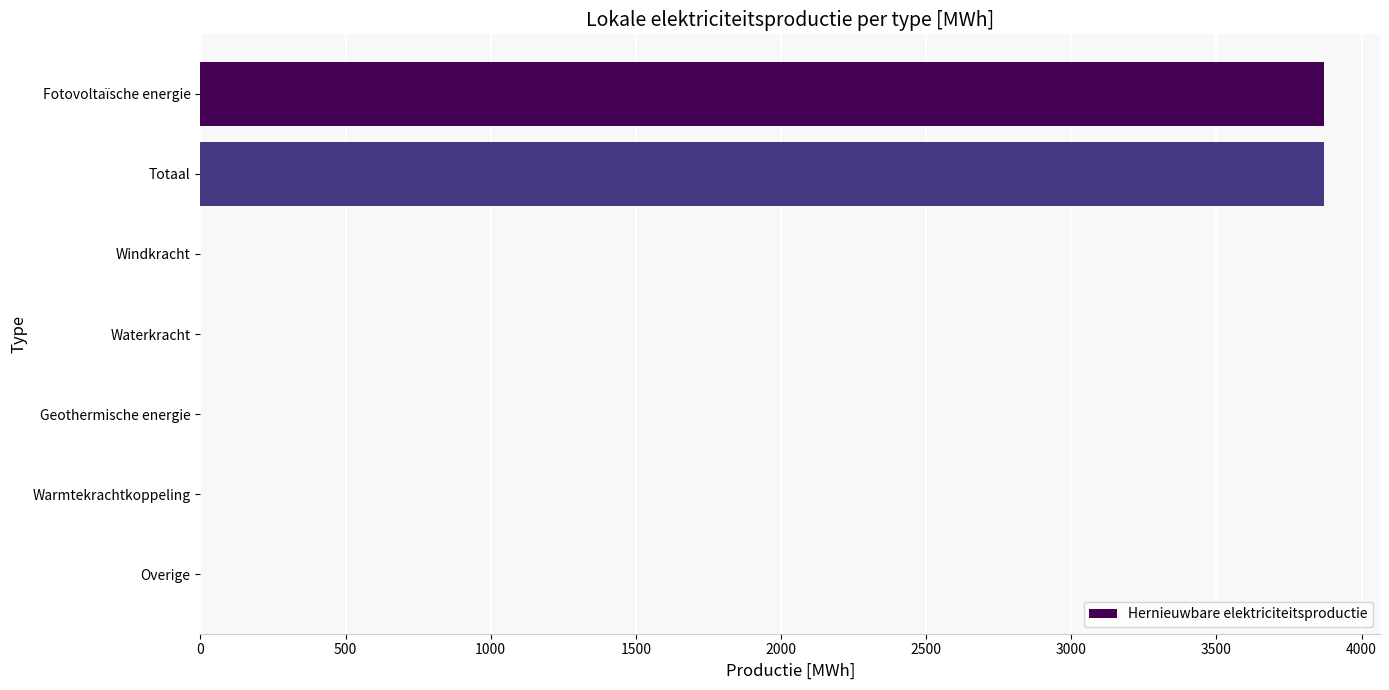

How many series are shown in this chart?

1